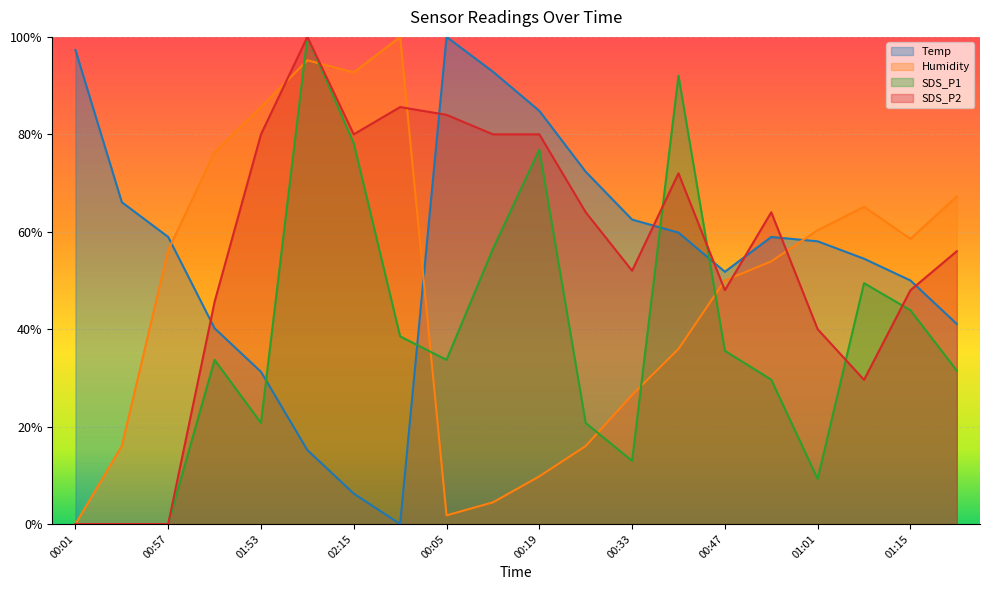

How many lines are shown in the chart?

4